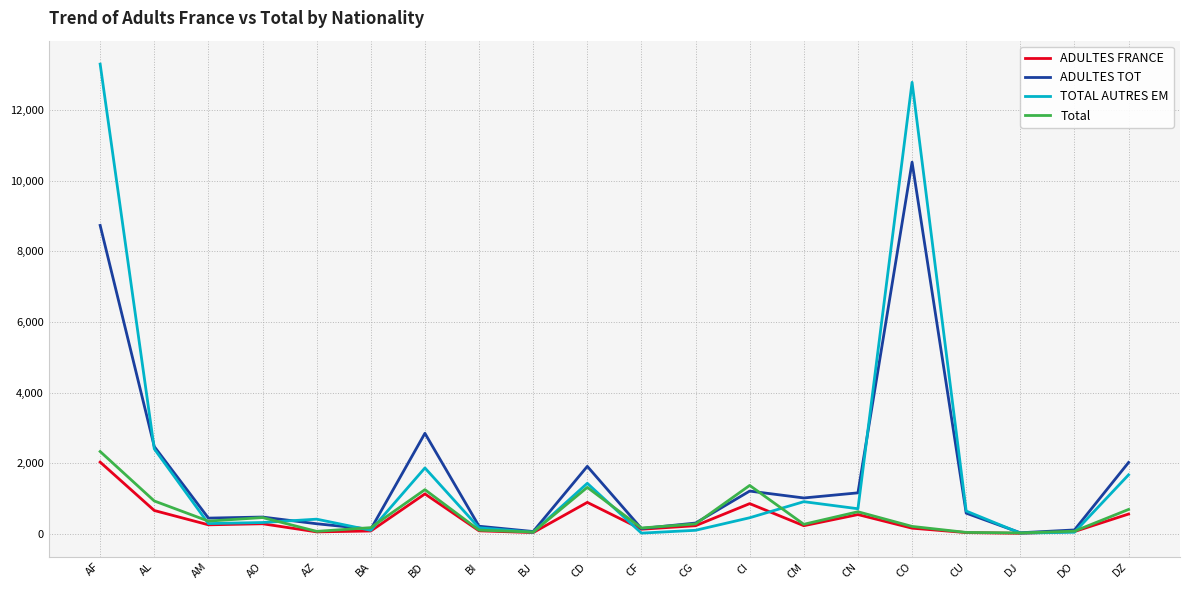

What position from the left is CM?

14